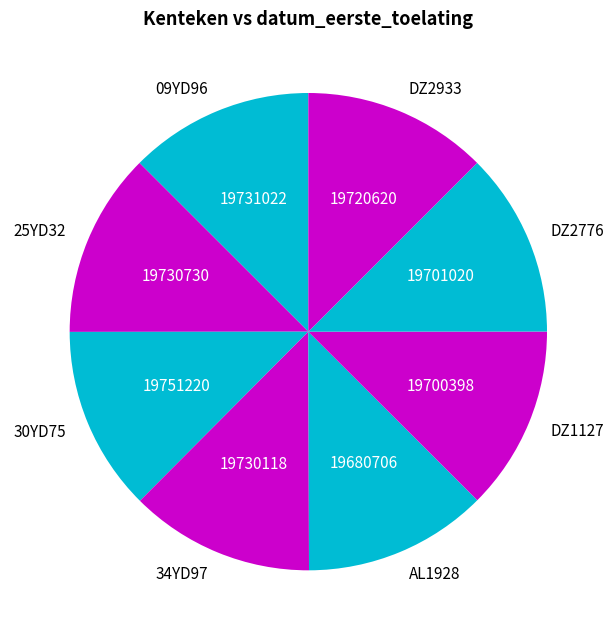

True or false: AL1928 accounts for 12% of the total.

True